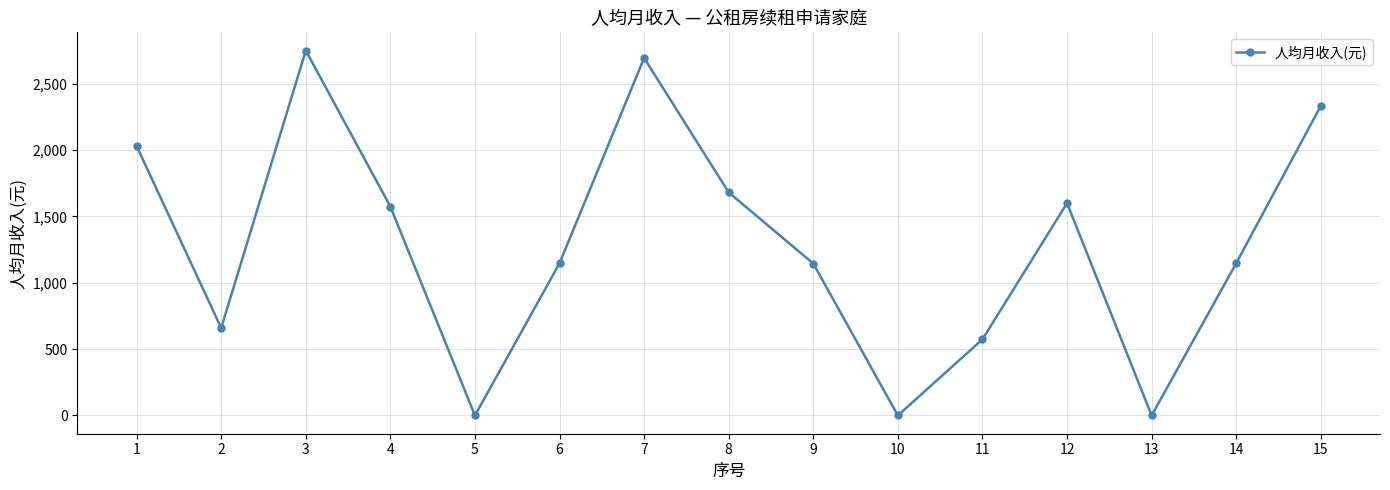

Count the number of data series in this chart.

1